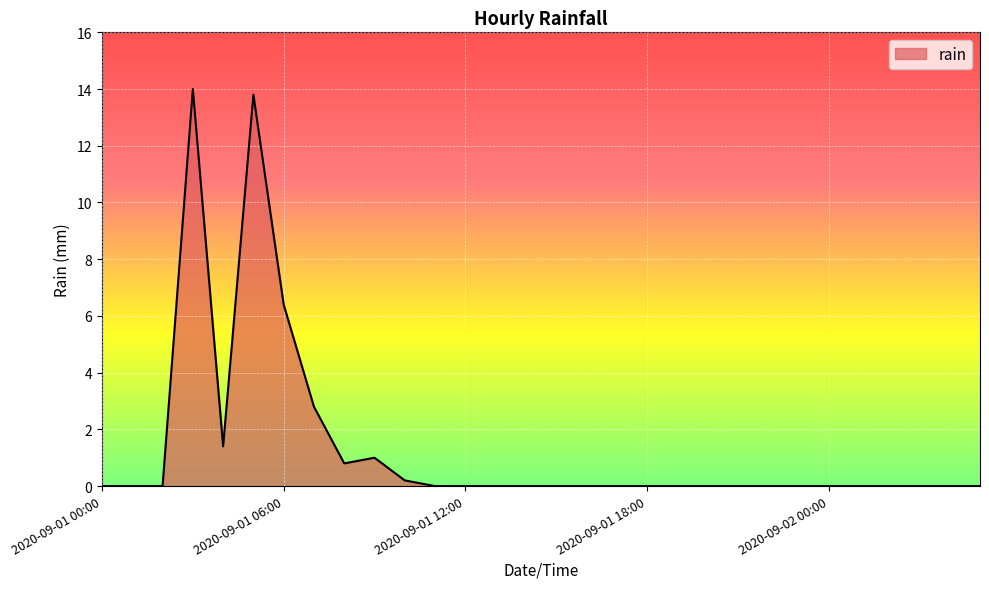

What is the maximum value shown in the chart?

14.0